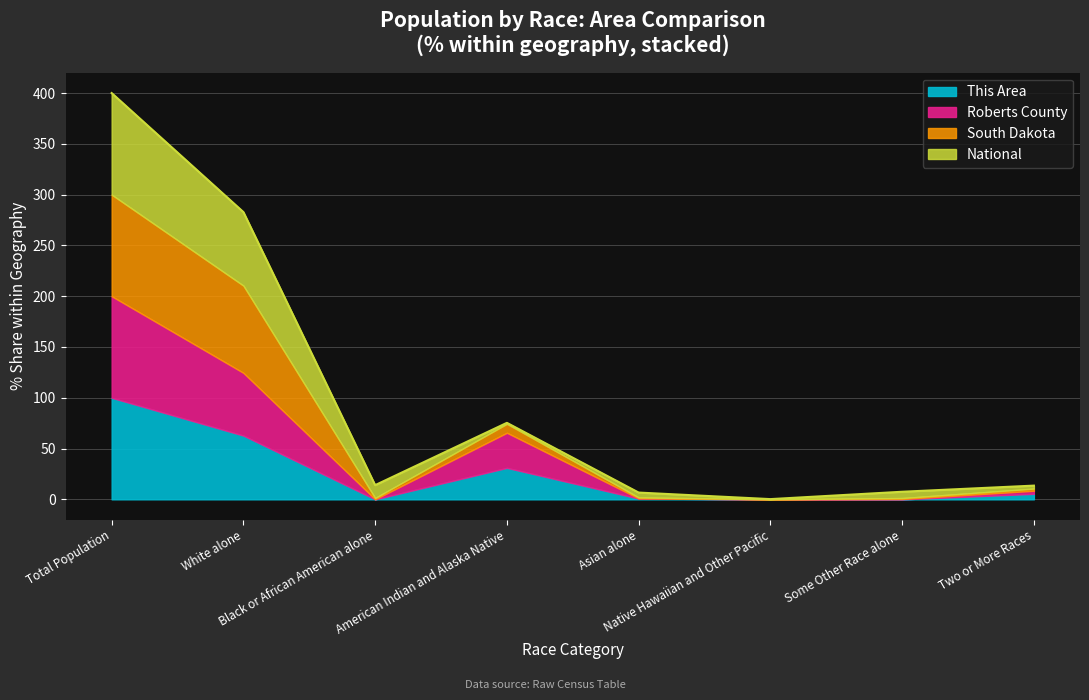

What is the maximum value for This Area?

100.0